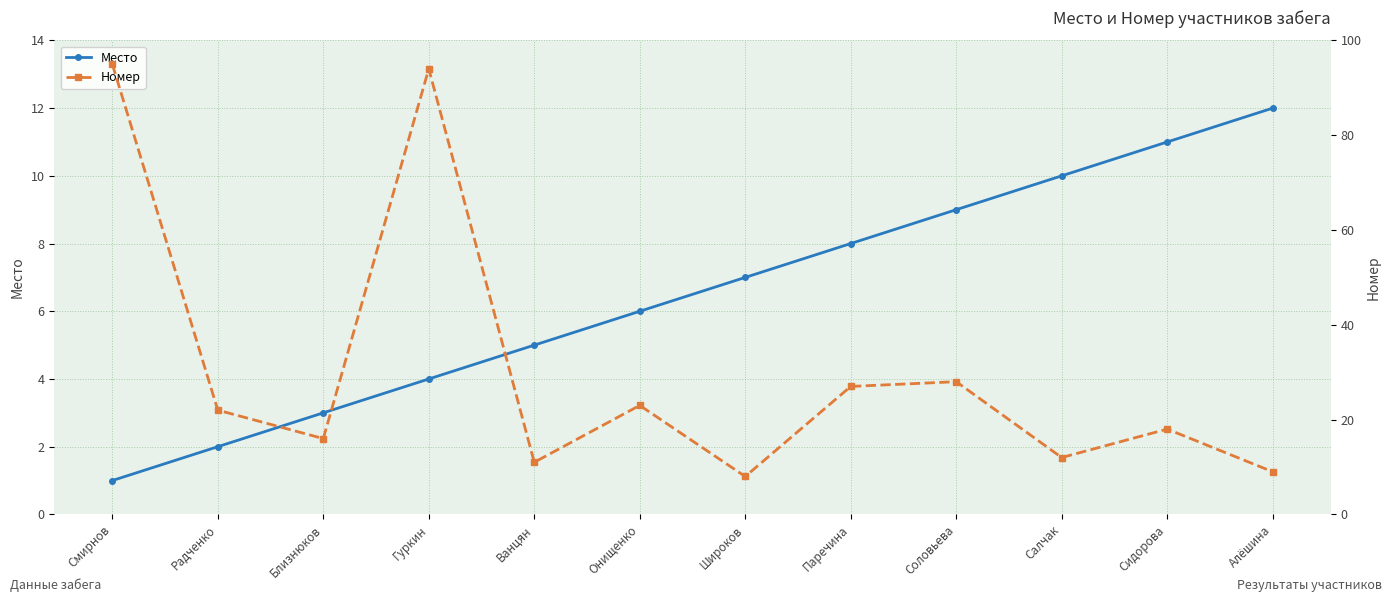

What is the sum of all Место values?

78